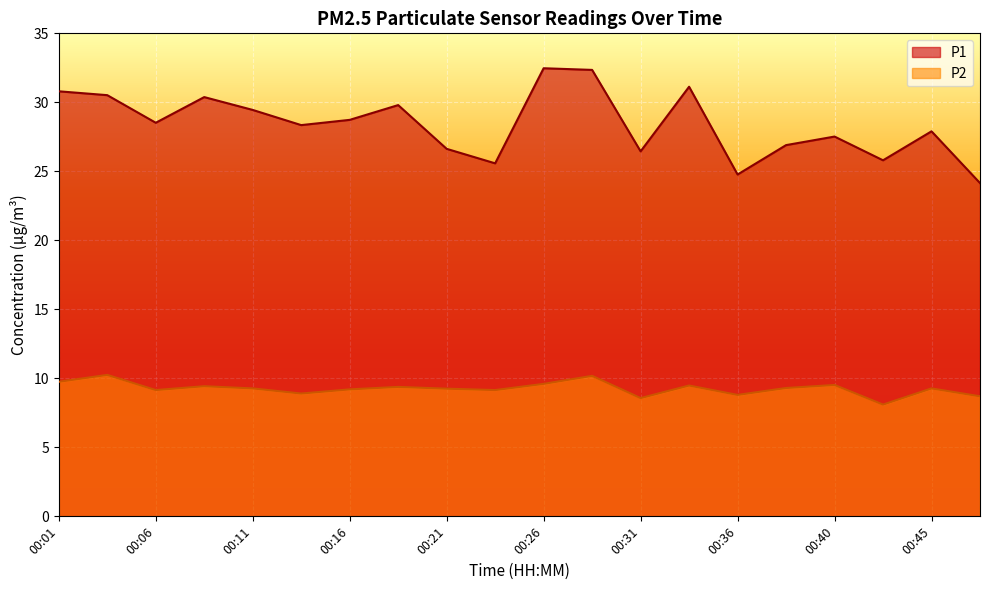

Between 00:18 and 00:33, which series saw the biggest shift?

P1